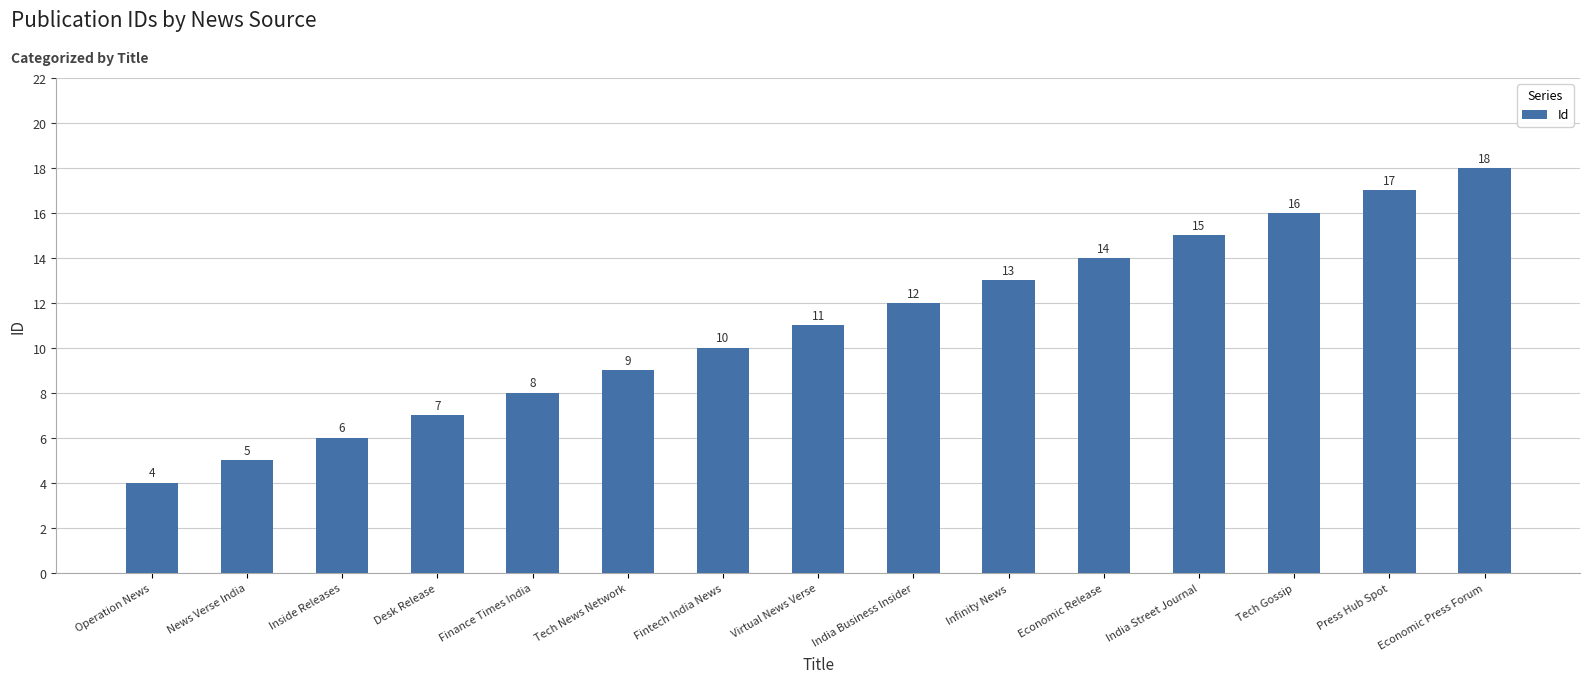

Reading left to right, list all the values displayed in this chart.

Operation News=4	News Verse India=5	Inside Releases=6	Desk Release=7	Finance Times India=8	Tech News Network=9	Fintech India News=10	Virtual News Verse=11	India Business Insider=12	Infinity News=13	Economic Release=14	India Street Journal=15	Tech Gossip=16	Press Hub Spot=17	Economic Press Forum=18